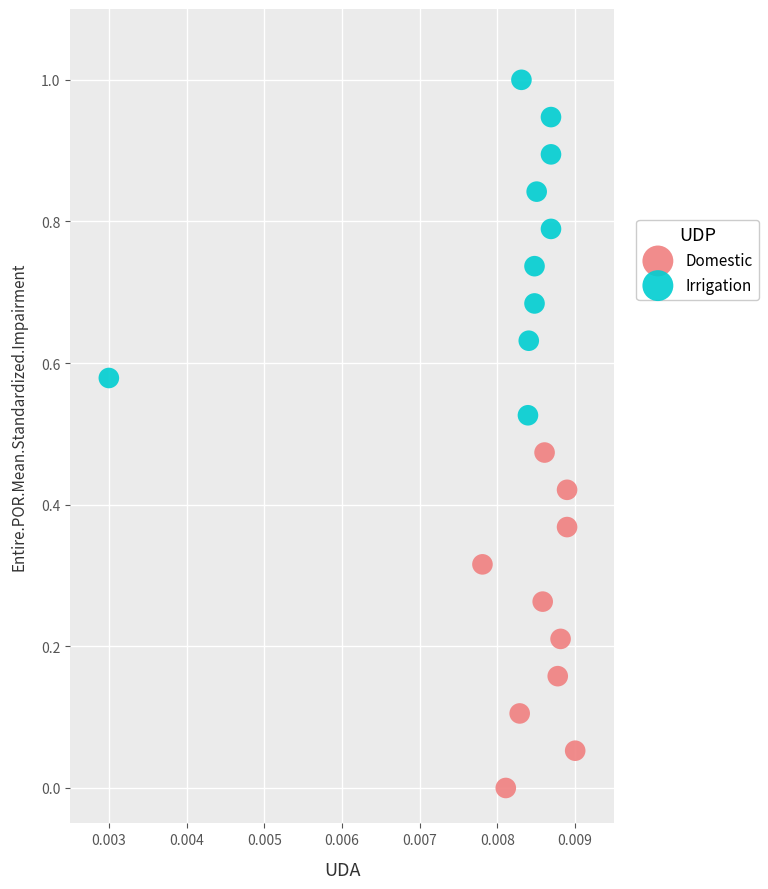

Which series contains the lowest Y value?

Domestic